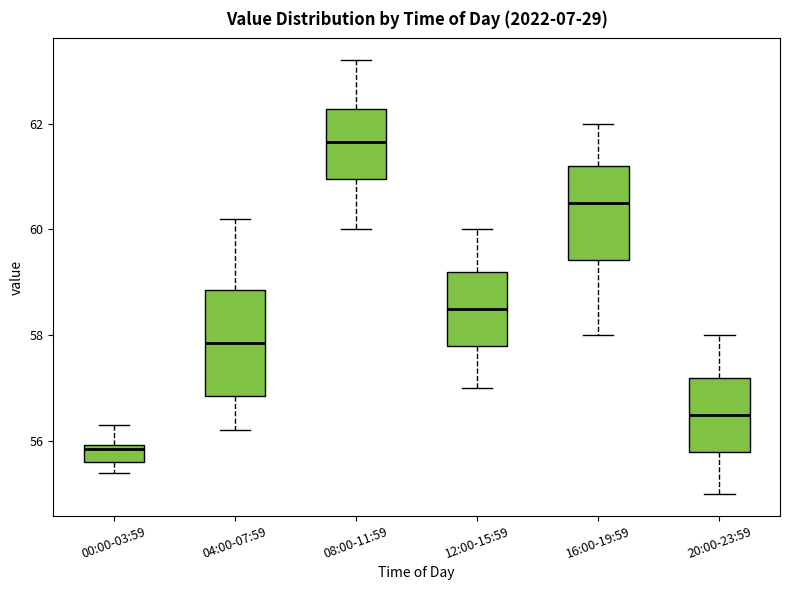

Where does the upper whisker of the box for 04:00-07:59 end on the y-axis? The values are not printed on the chart, so give them approximately, as read against the axis.

60.2